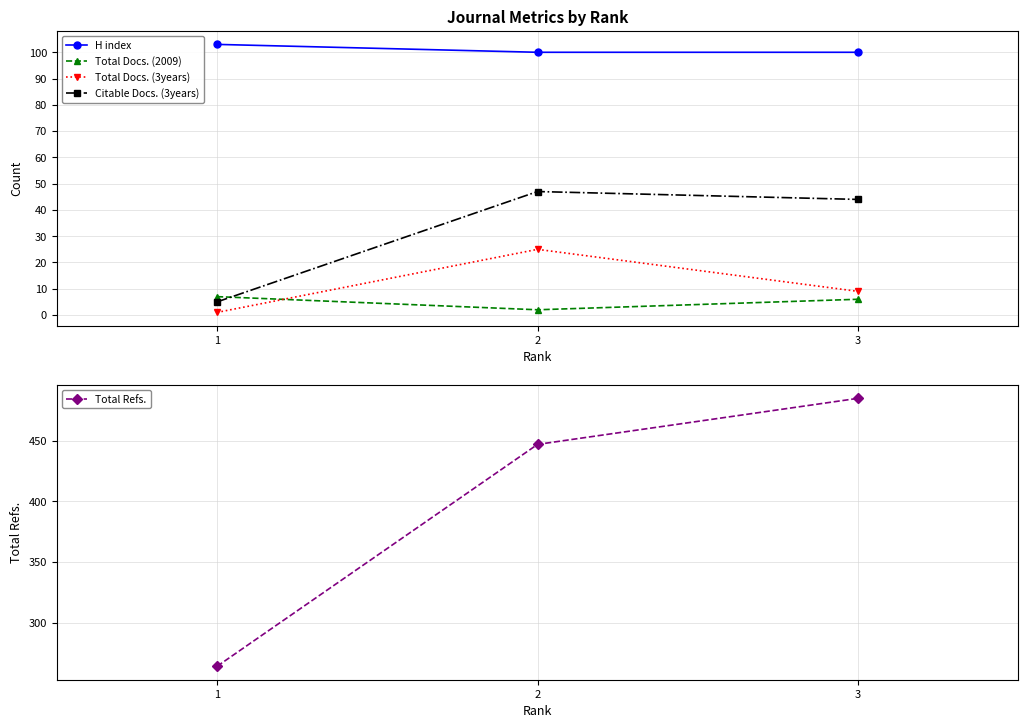

What is the value of the Total Docs. (2009) point at the 1st from the left?

7